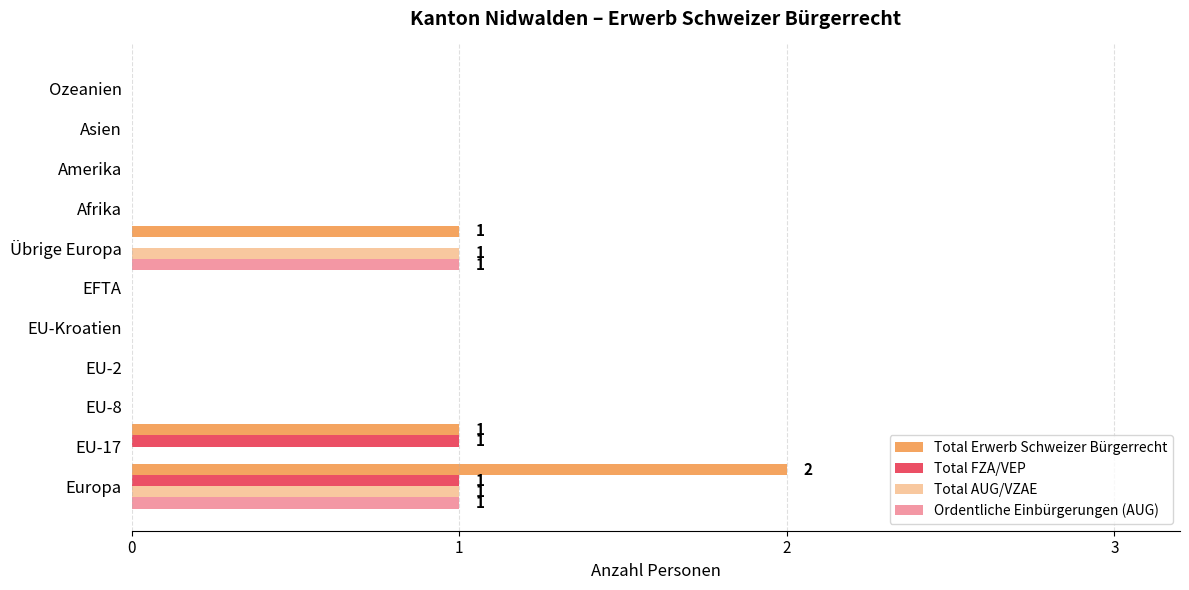

How many categories are shown in the chart?

11